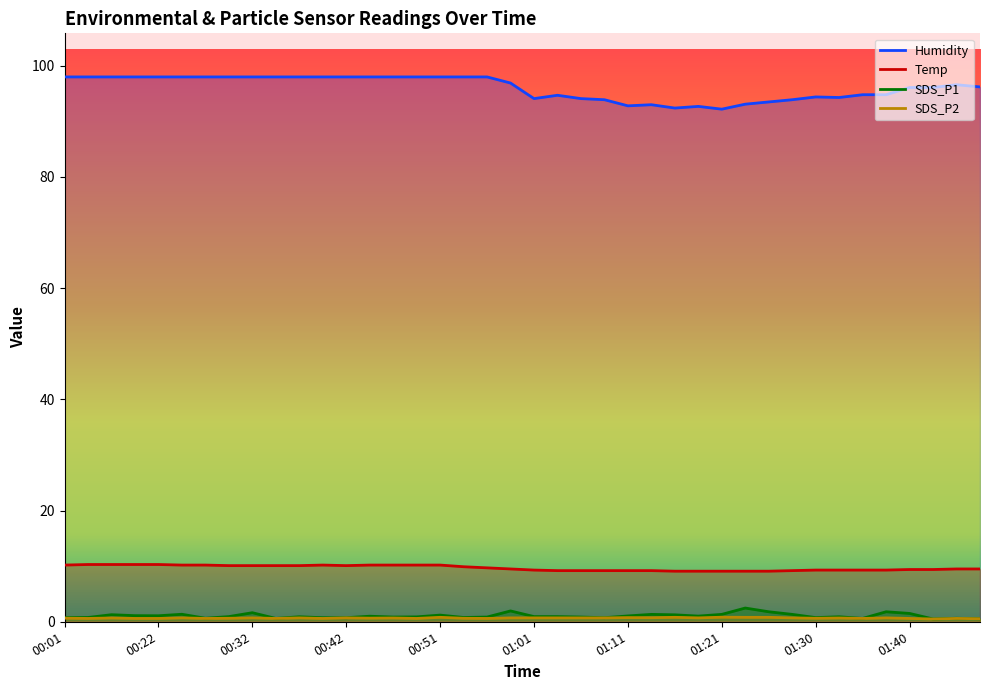

What are all the series names shown in the legend?

Temp, Humidity, SDS_P1, SDS_P2